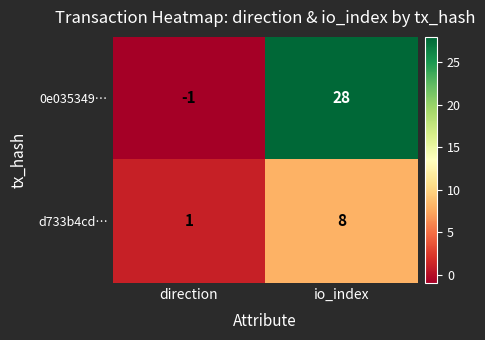

At which label is d733b4cd… closest to 4?

direction